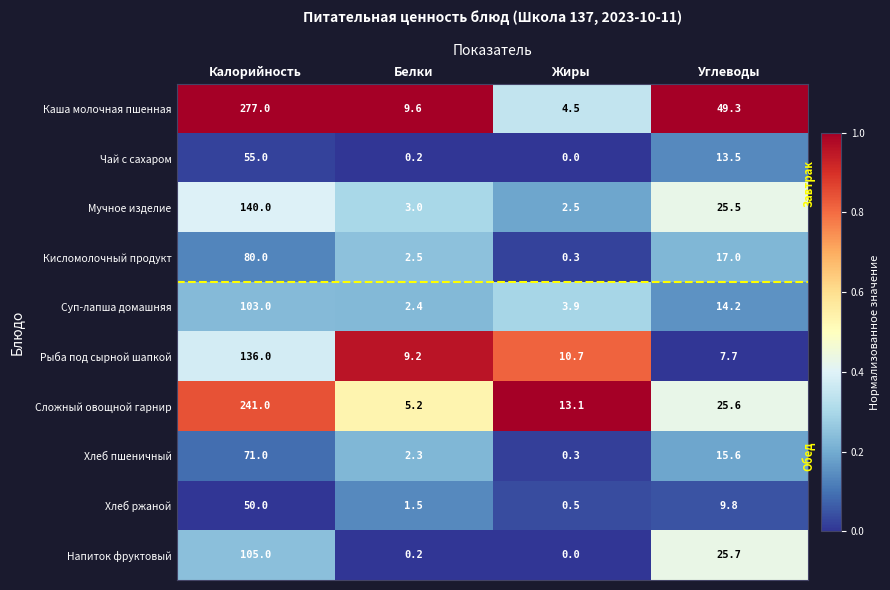

What is the sum of the Суп-лапша домашняя values at Углеводы and Белки?

16.6